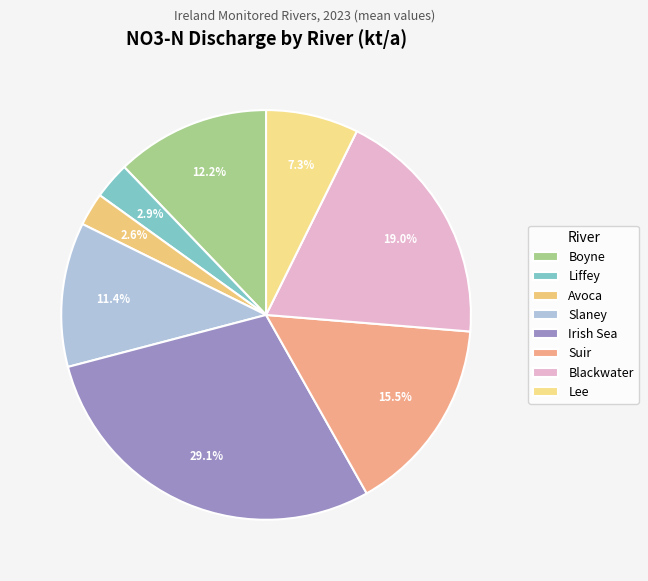

Is it true that Slaney is 11% of the pie?

True